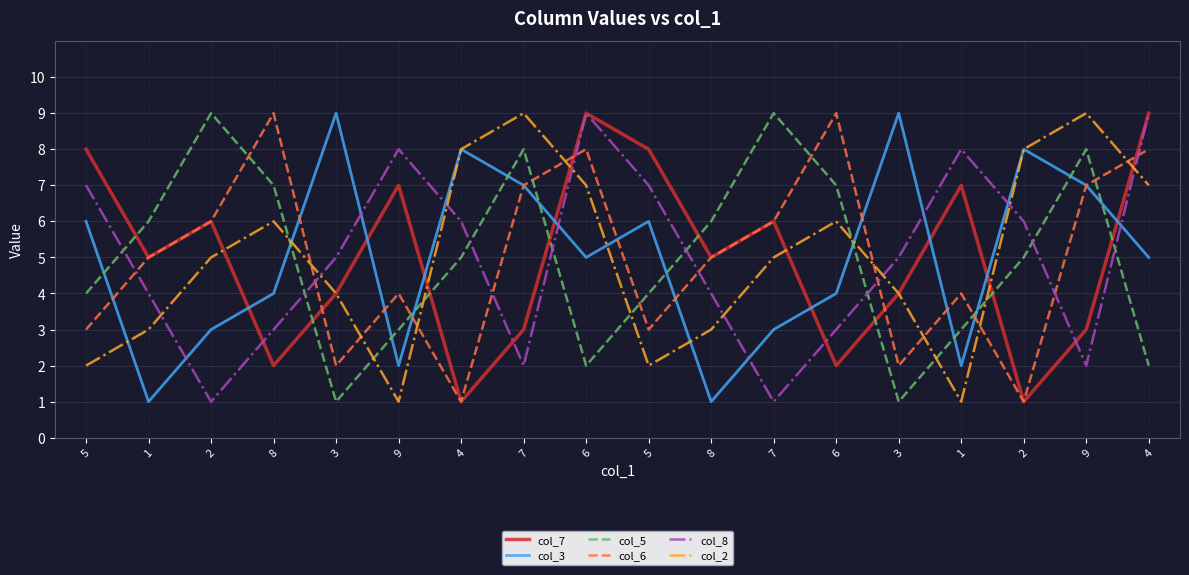

How many col_6 values are between 3 and 7?

10